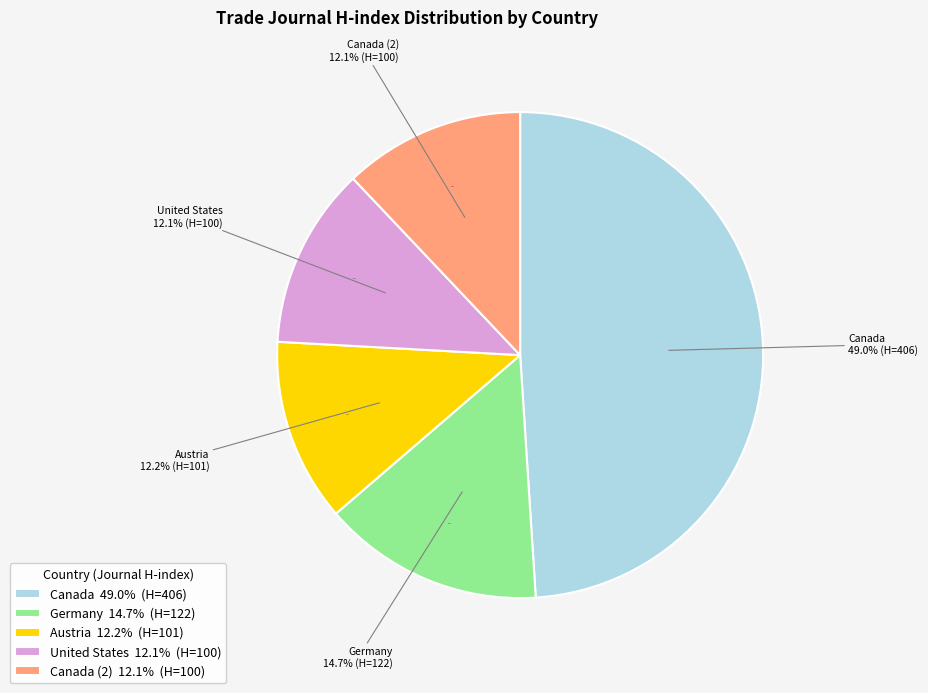

To the nearest percent, what is the combined percentage of Canada (2) and Austria?

24%